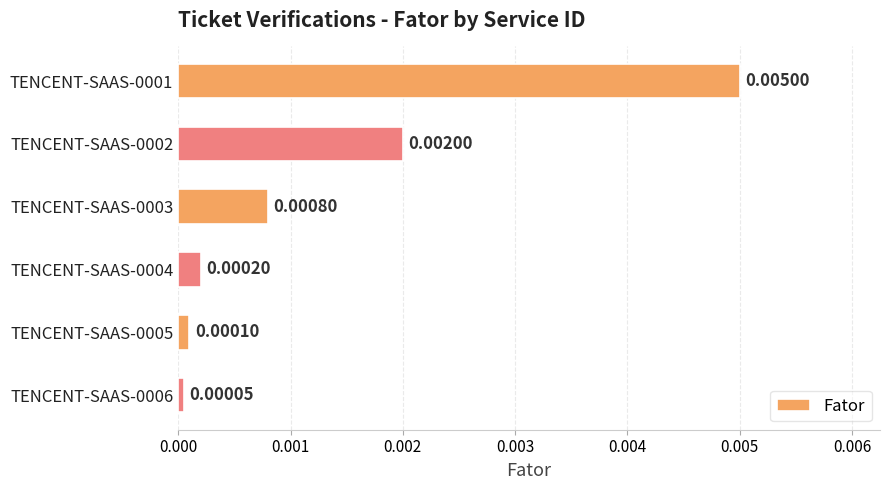

Which has a higher value, TENCENT-SAAS-0003 or TENCENT-SAAS-0002?

TENCENT-SAAS-0002